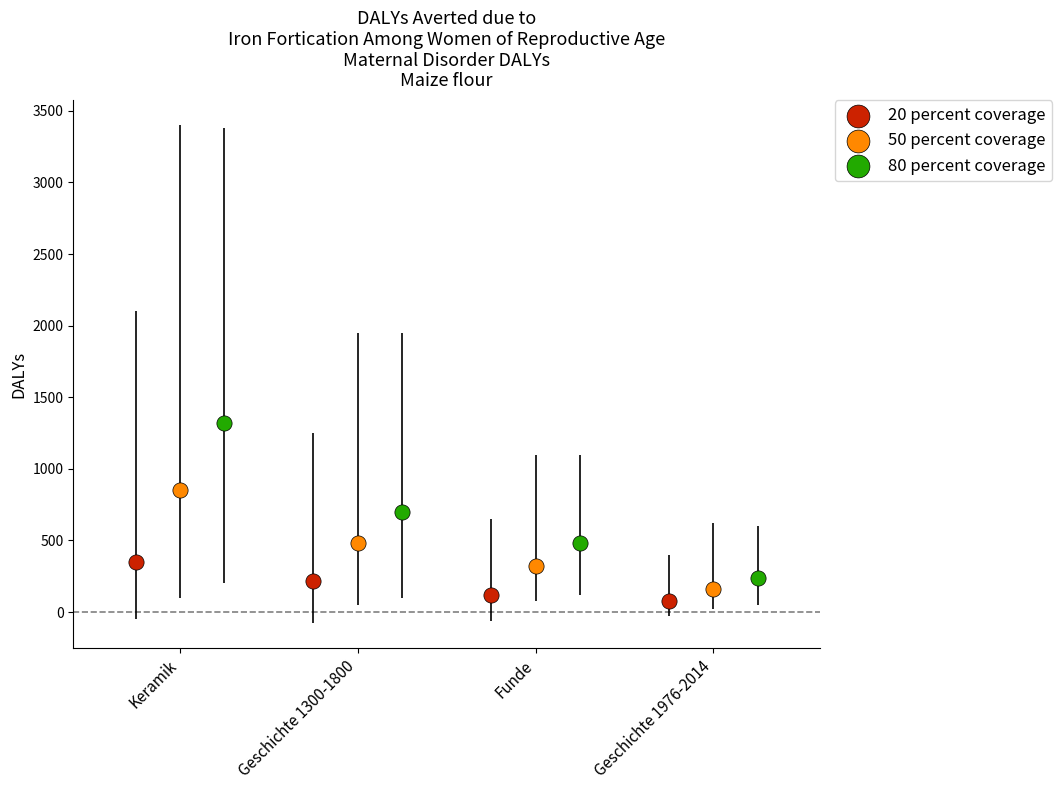

Which series reaches the maximum Y coordinate?

80 percent coverage